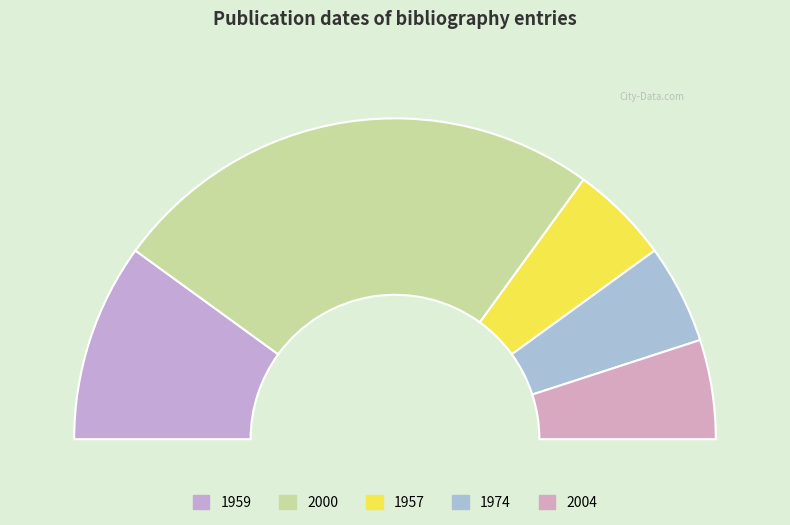

To the nearest percent, what is the difference between the largest and smallest slice percentages?

40%